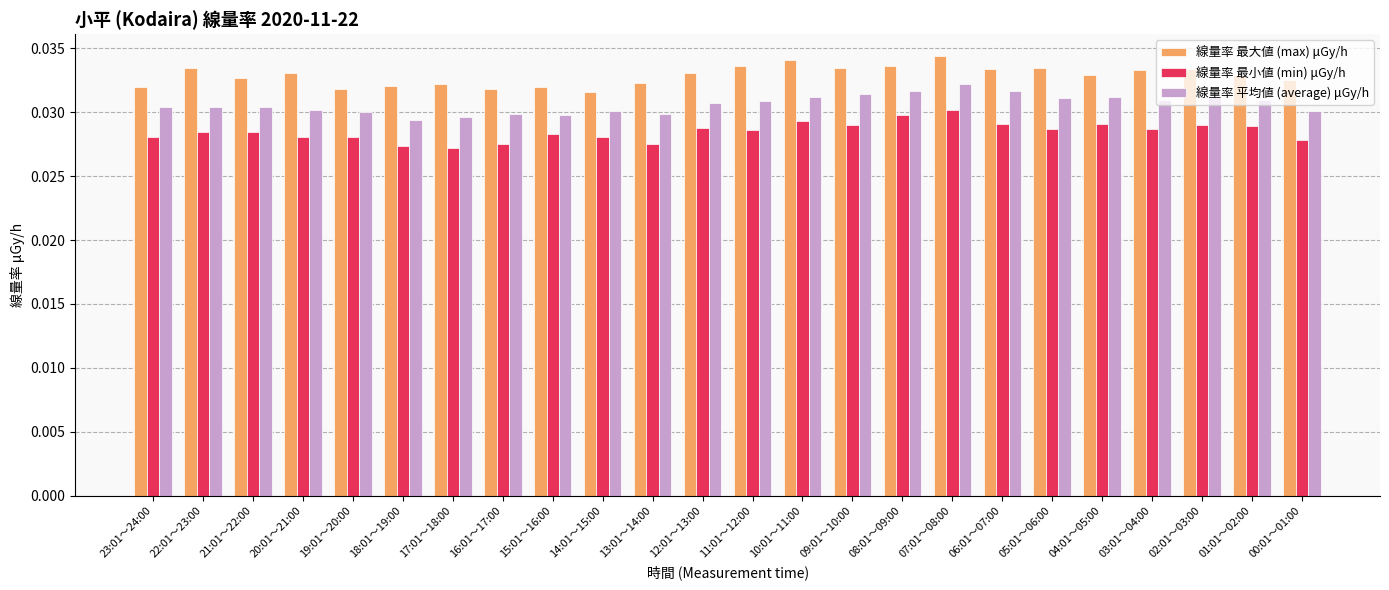

The value of 線量率 最小値 (min) μGy/h at 10:01～11:00 is 0.1. True or false?

False